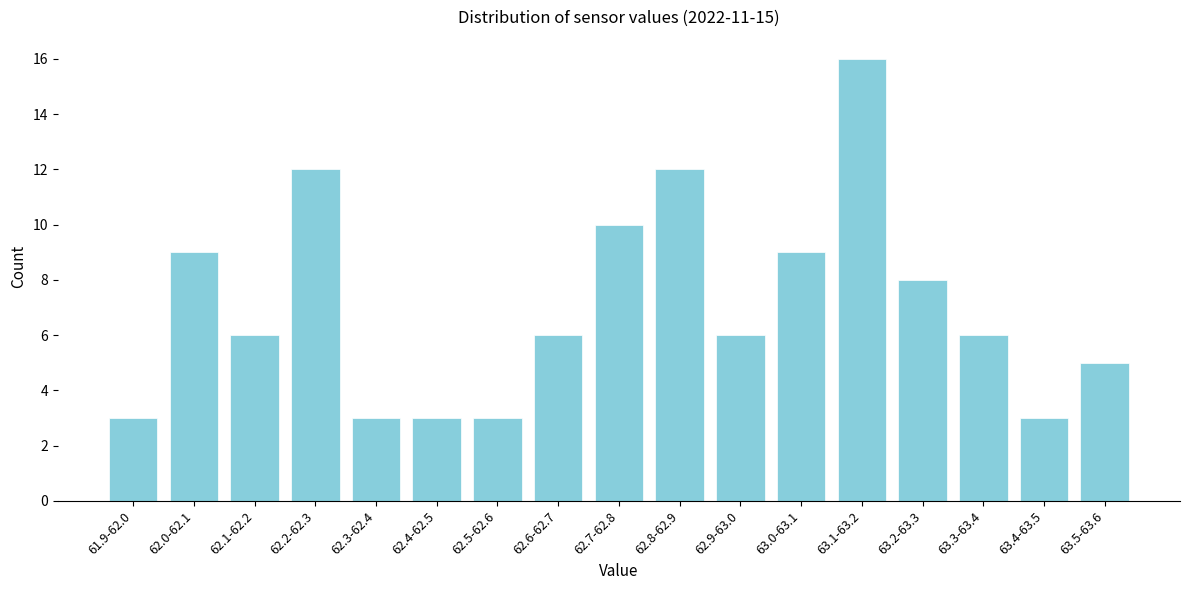

Reading left to right, transcribe all the data shown in this chart.

3	9	6	12	3	3	3	6	10	12	6	9	16	8	6	3	5